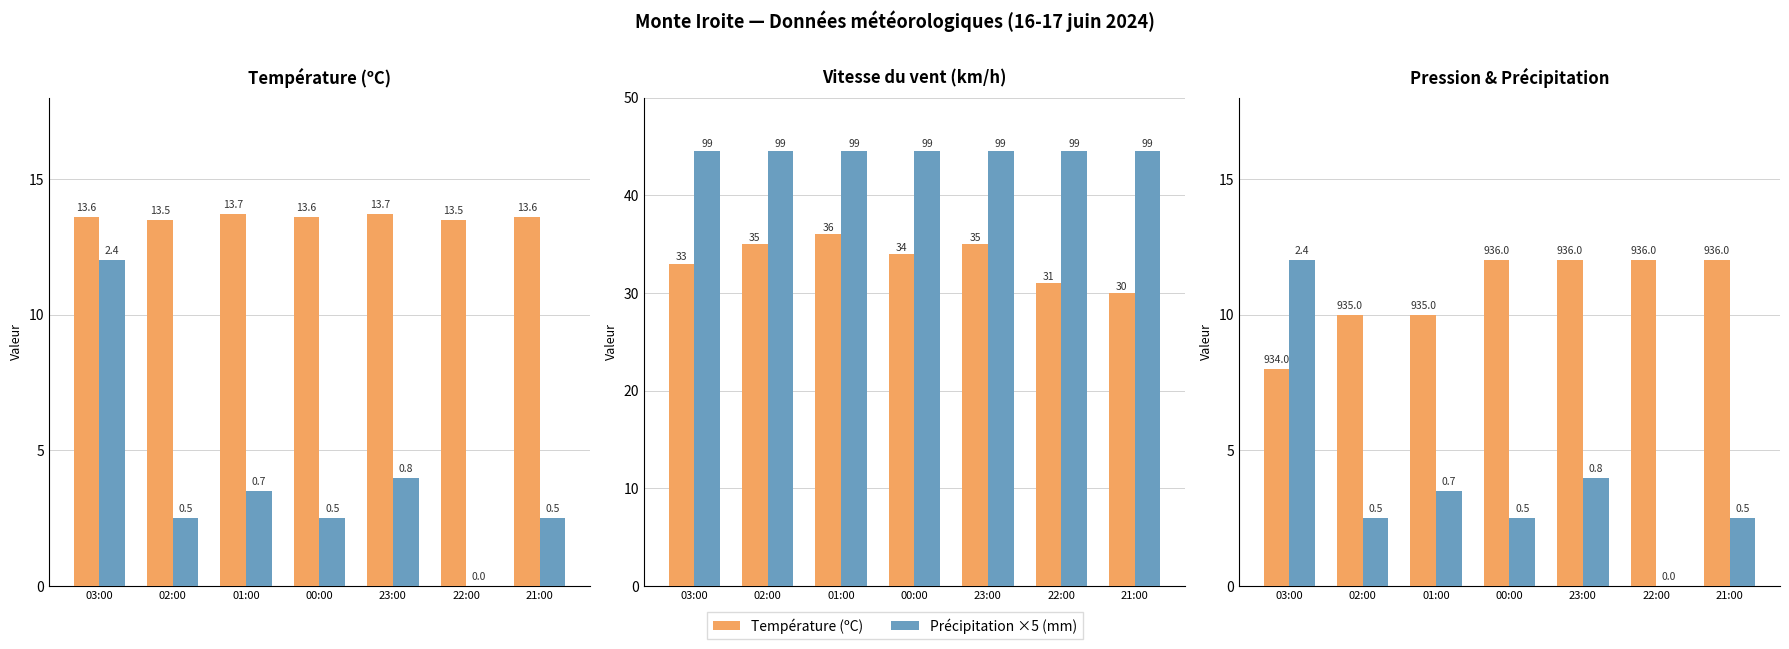

How many data points in Précipitation ×5 (mm) are less than 2?

1